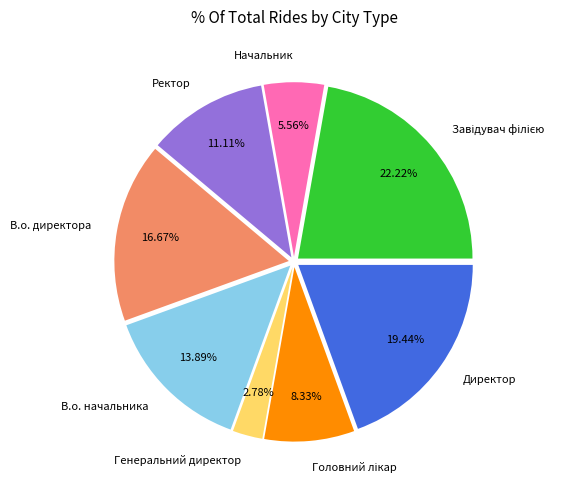

Which has a higher value, В.о. директора or Директор?

Директор